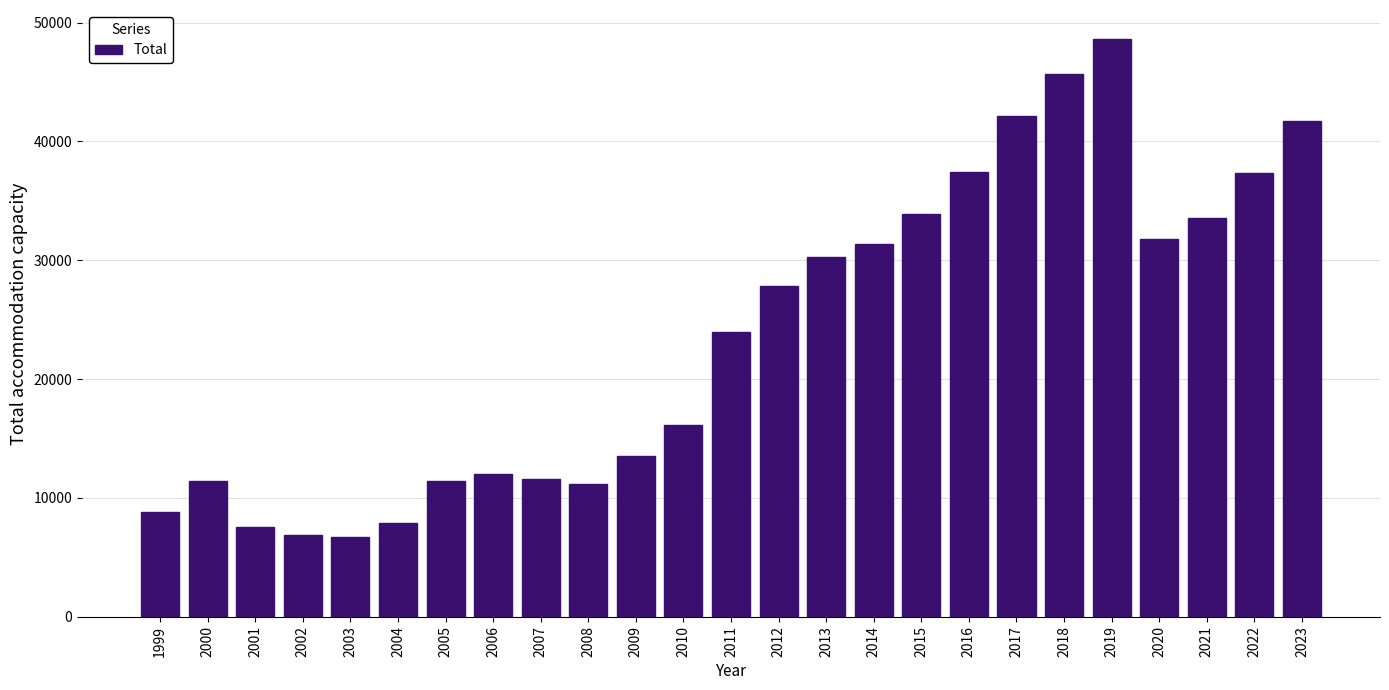

What is the change in value from 2004 to 2014?

+23410.0